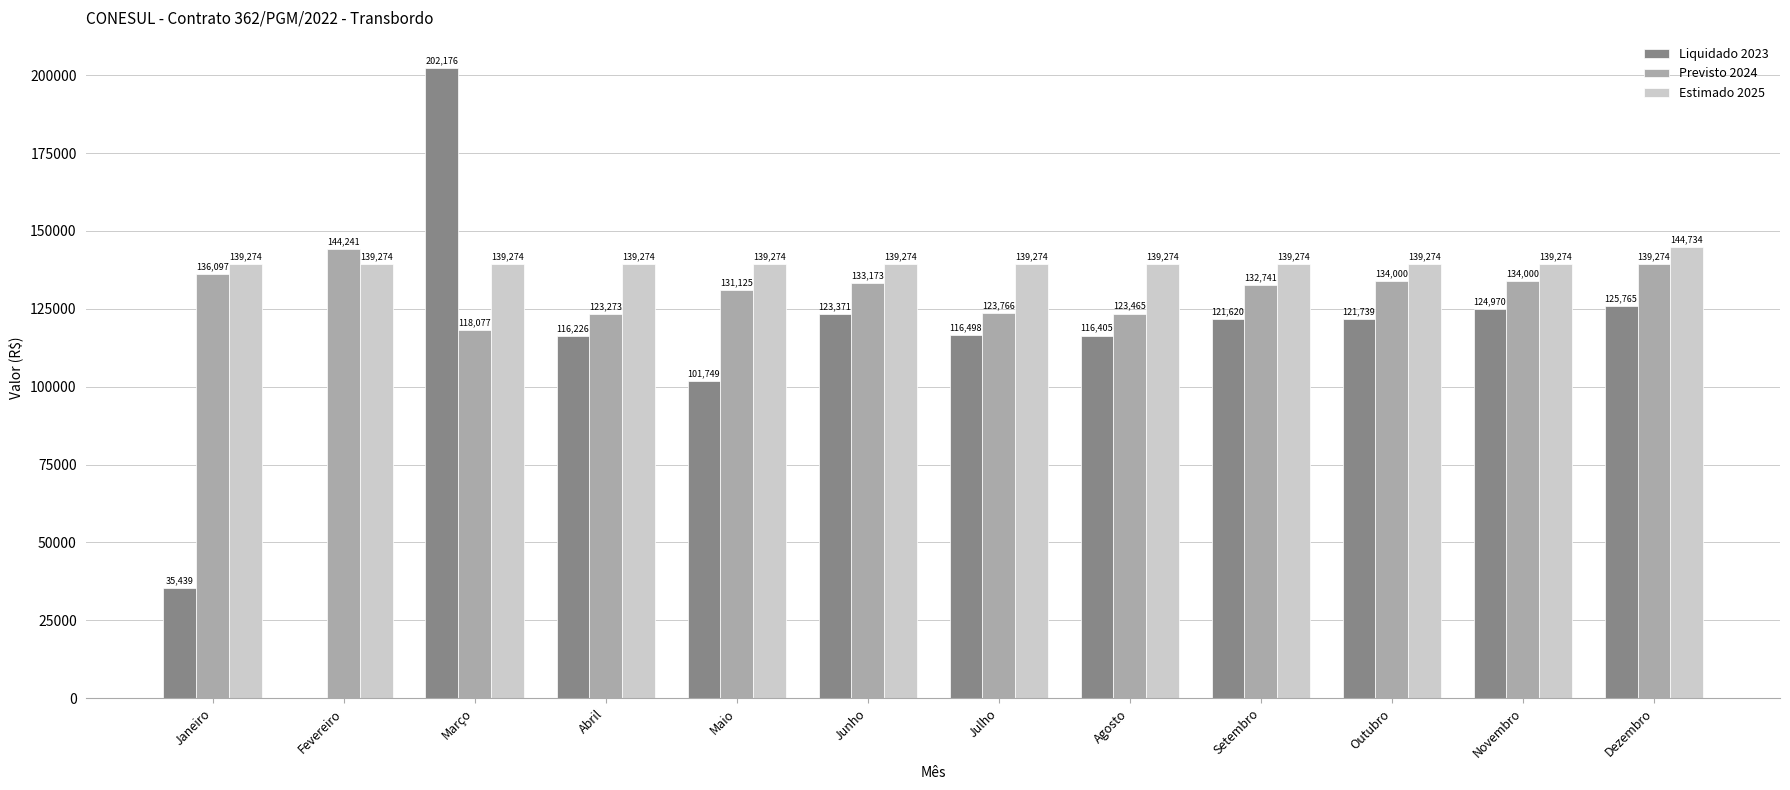

Is it true that Estimado 2025 equals 139274.2 at Fevereiro?

True